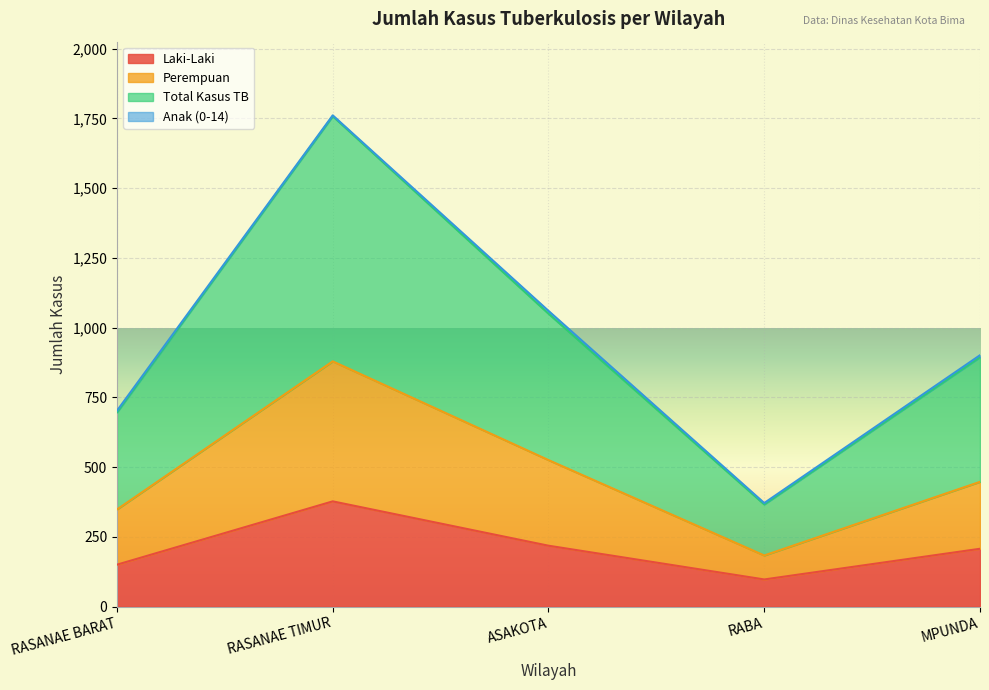

How many lines are shown in the chart?

4